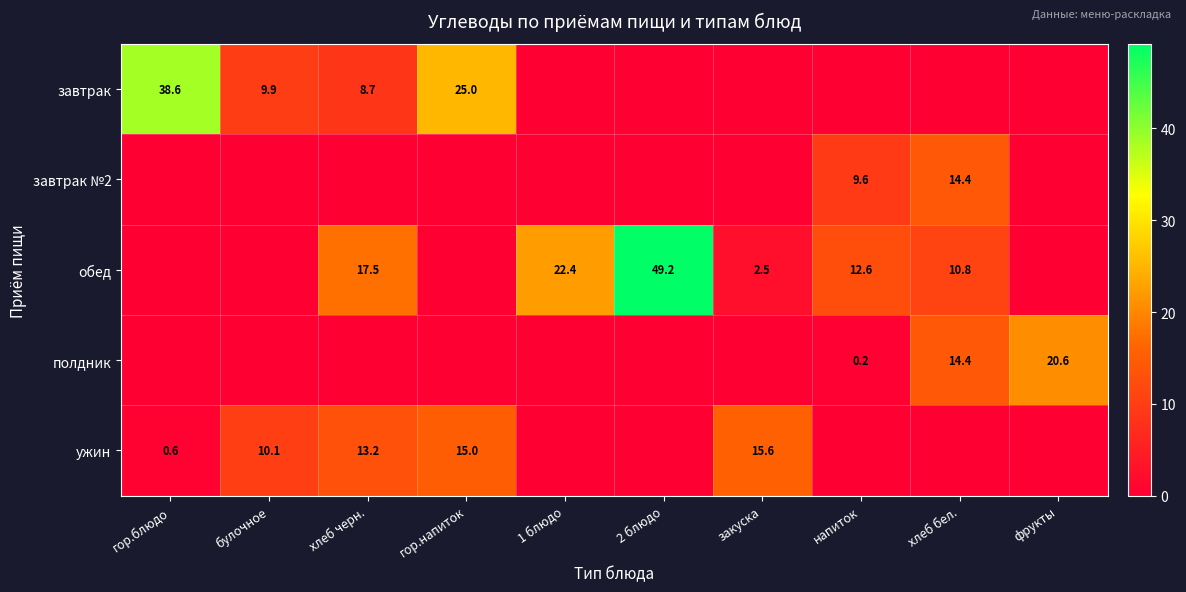

Is it true that обед equals 10.8 at хлеб бел.?

True